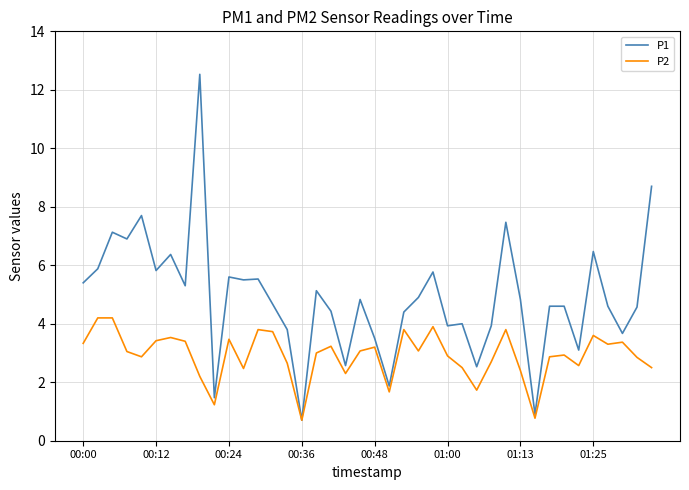

List the series in order of their overall mean, lowest first.

P2, P1